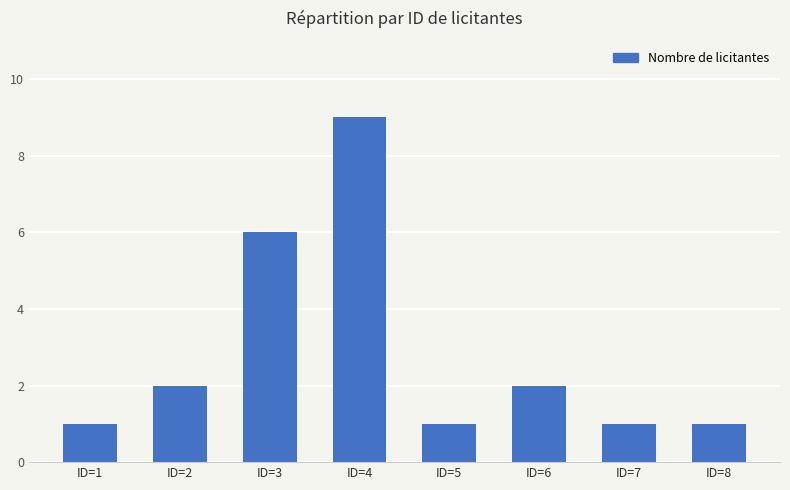

Approximately how many times larger is the value at ID=6 compared to ID=7?

2.0